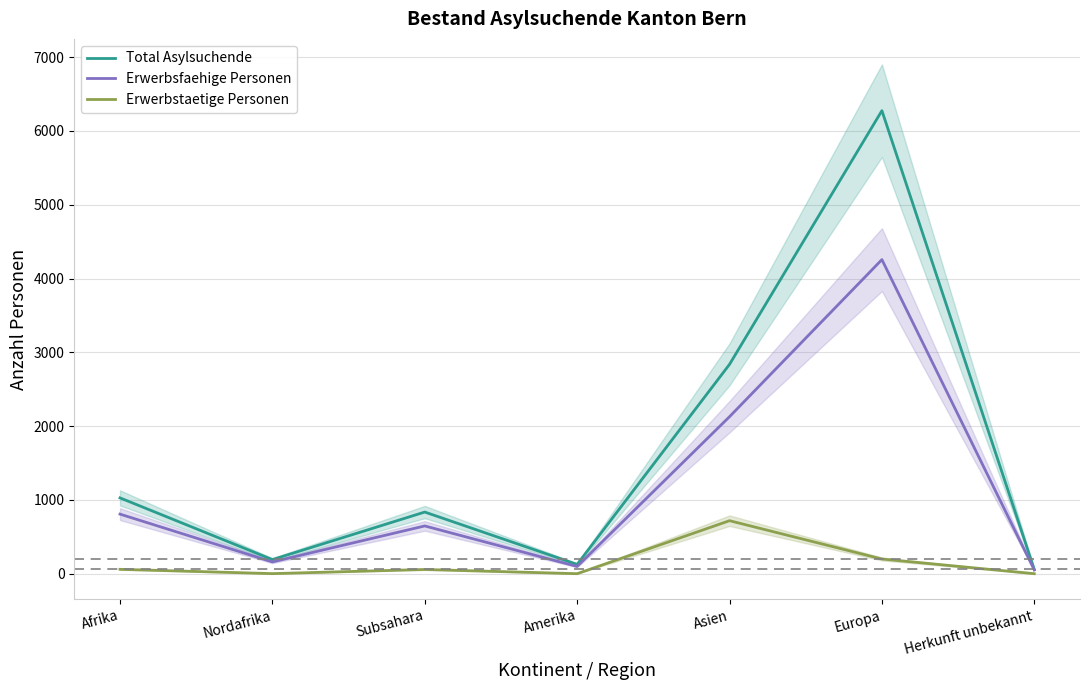

Reading left to right, extract all data points from this chart.

Total Asylsuchende: 1028	192	836	127	2837	6274	58
Erwerbsfaehige Personen: 808	160	648	99	2128	4256	52
Erwerbstaetige Personen: 60	2	58	1	719	200	1